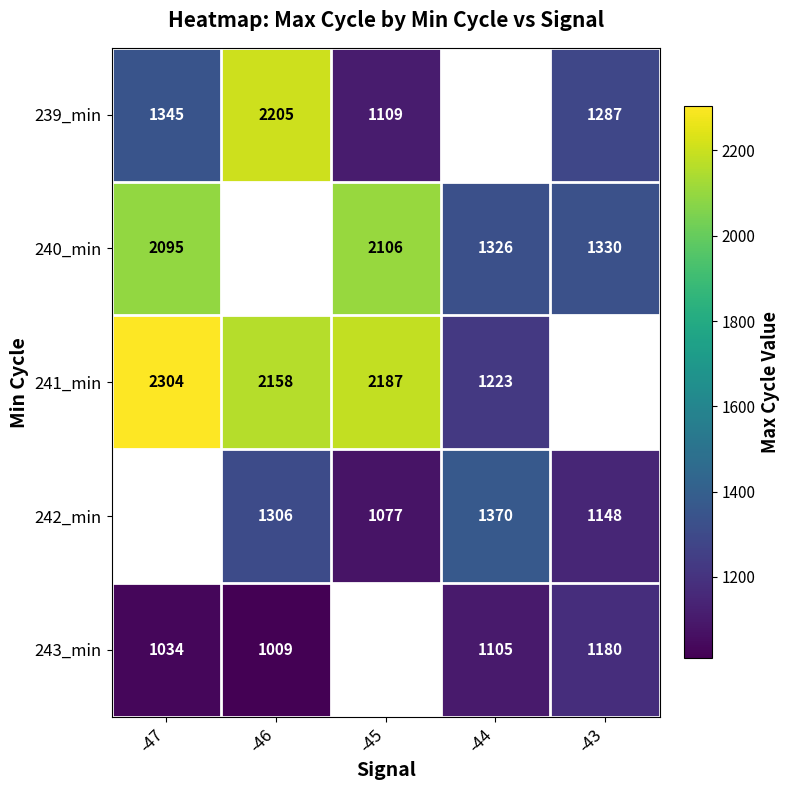

What is the spread (max minus min) of values at -46?

1196.0